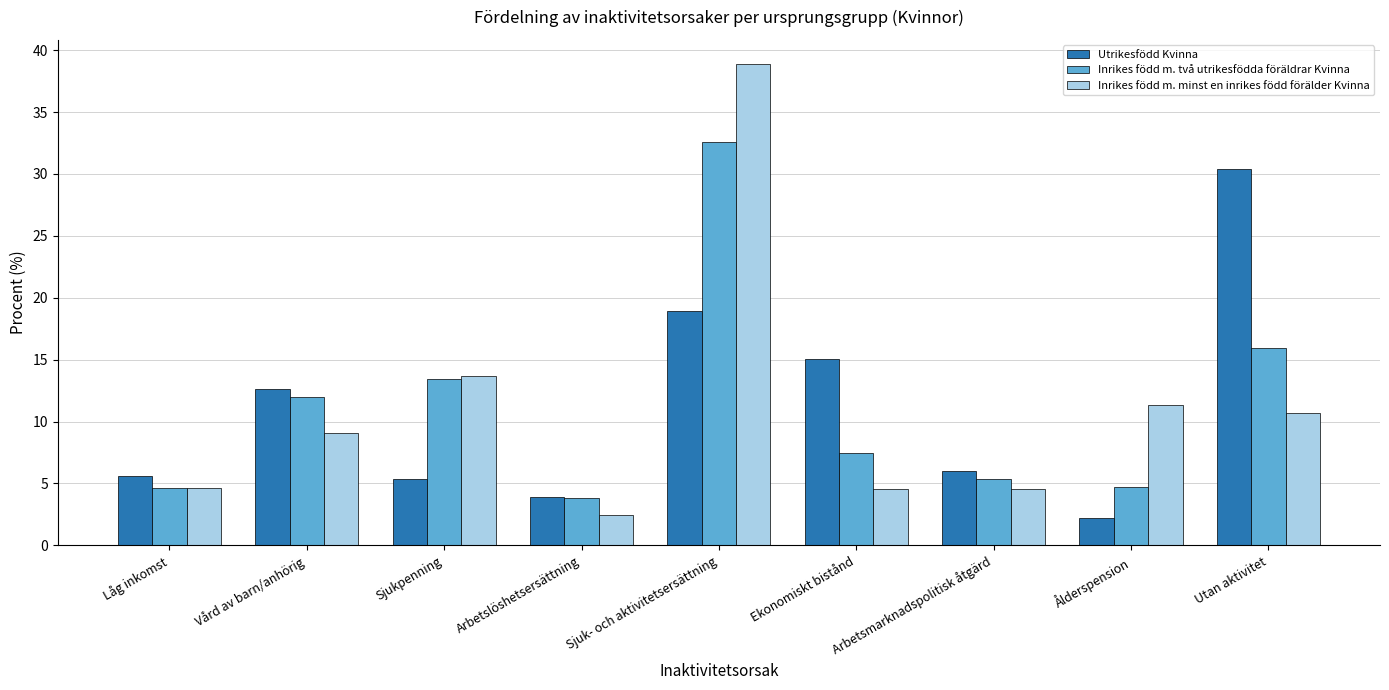

What is the smallest value displayed?

2.2